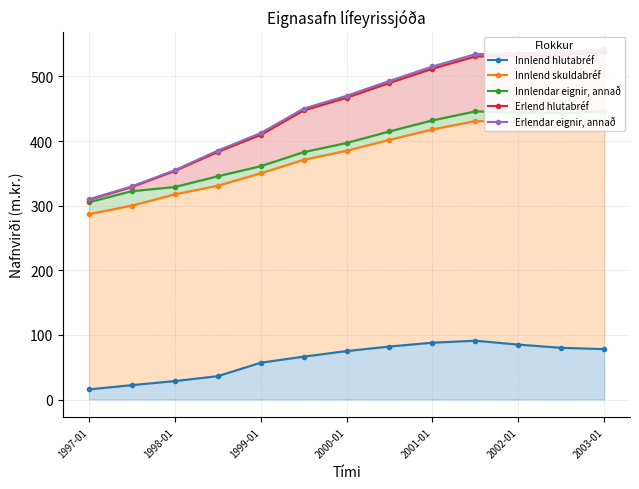

At how many categories does at least one series exceed 517?

4